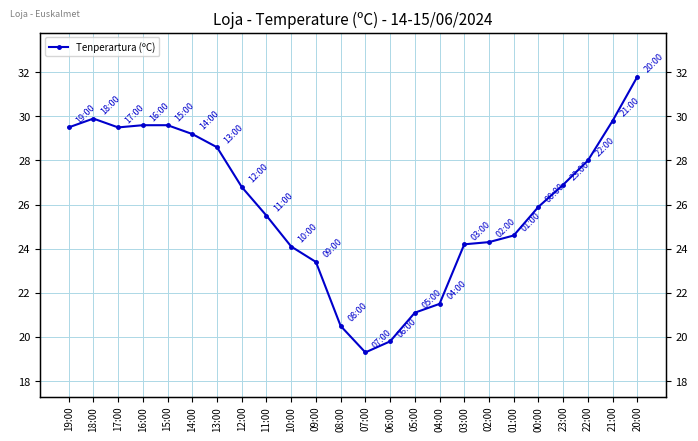

What is the label of the 22nd point from the right?

17:00